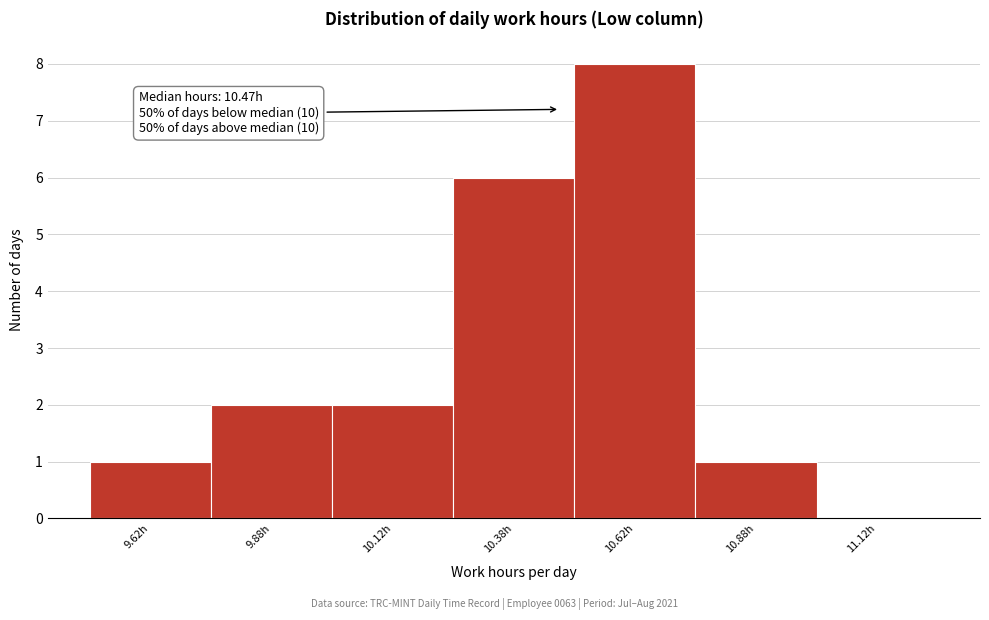

Which range on the x-axis has the tallest bar?

10.50 to 10.75